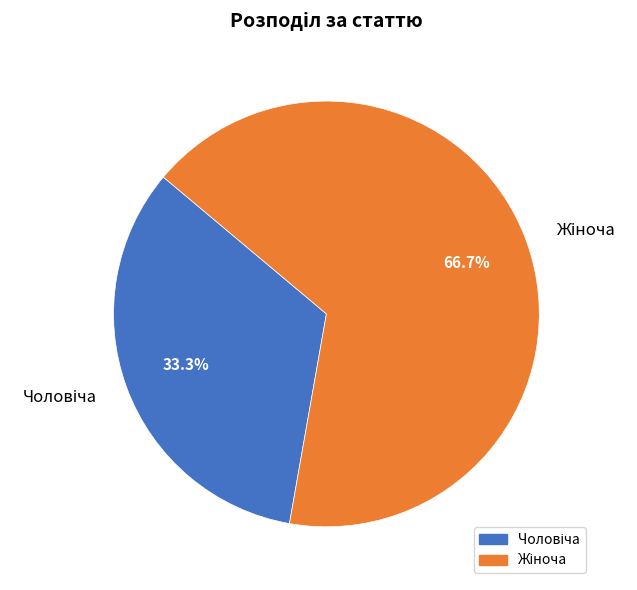

Is there a majority slice in this chart?

Yes